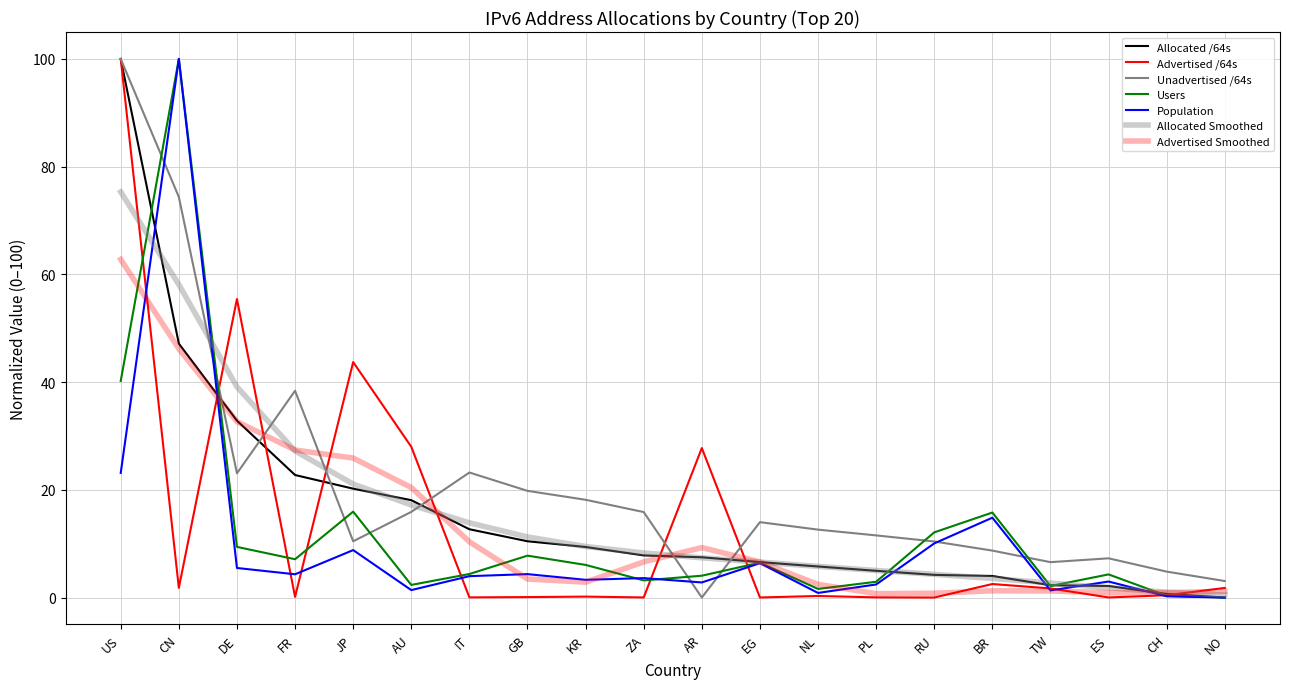

The Unadvertised /64s series shows 16.5 at NL. True or false?

False